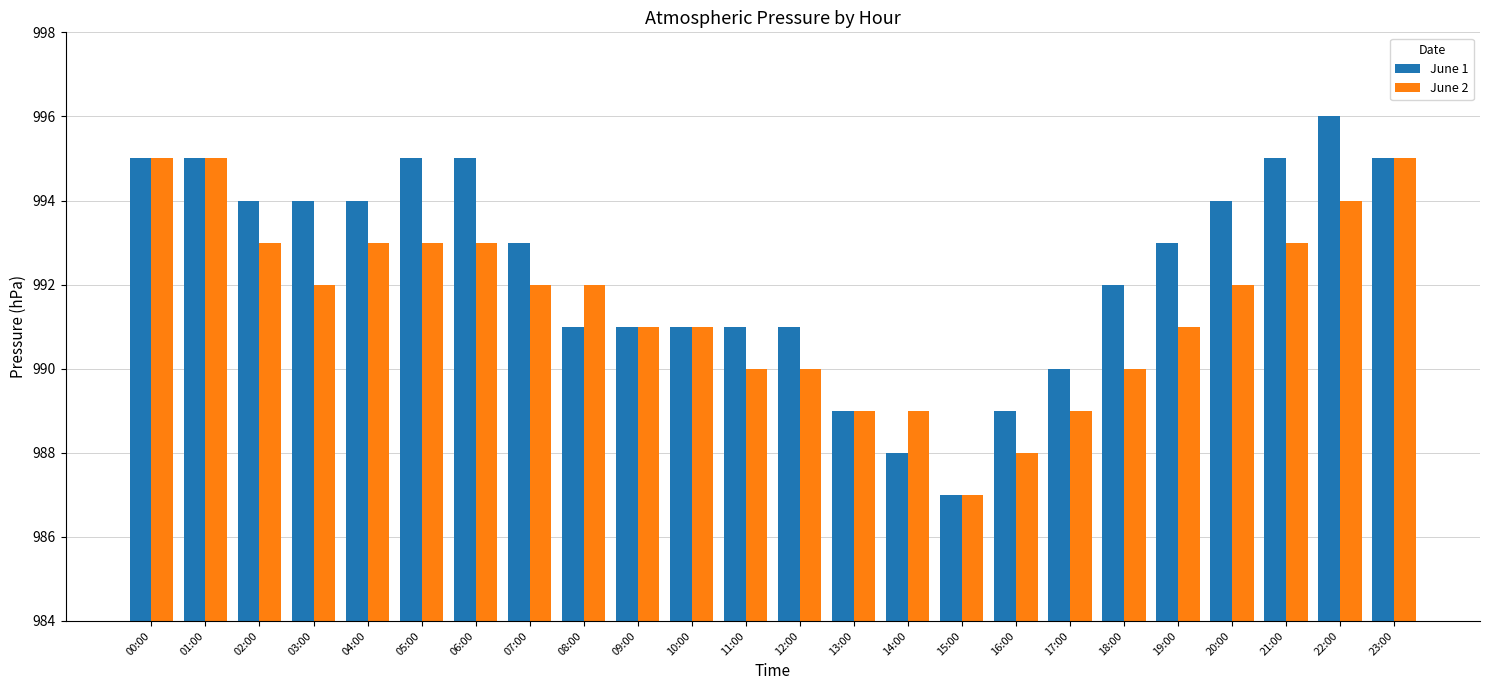

Between 02:00 and 19:00, which series saw the biggest shift?

June 2